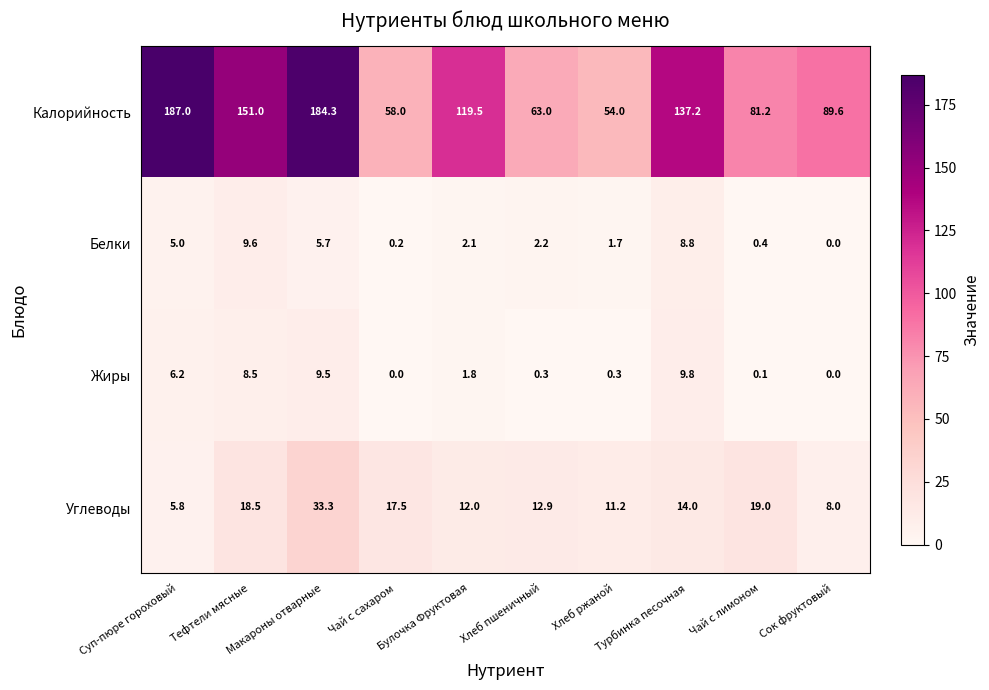

What is the maximum value shown in the chart?

187.0